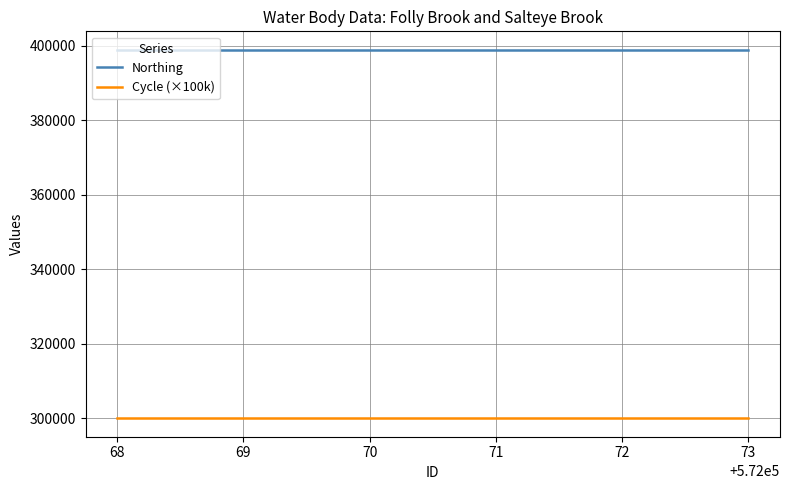

What is the difference between the highest and lowest values at 69?

98859